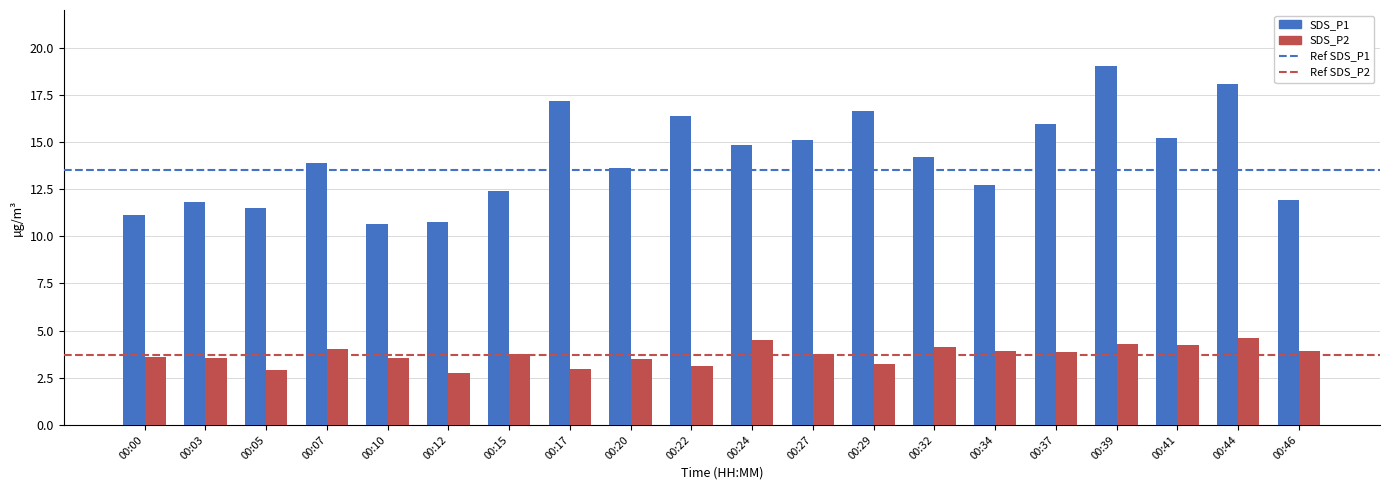

What is the maximum value for SDS_P2?

4.6